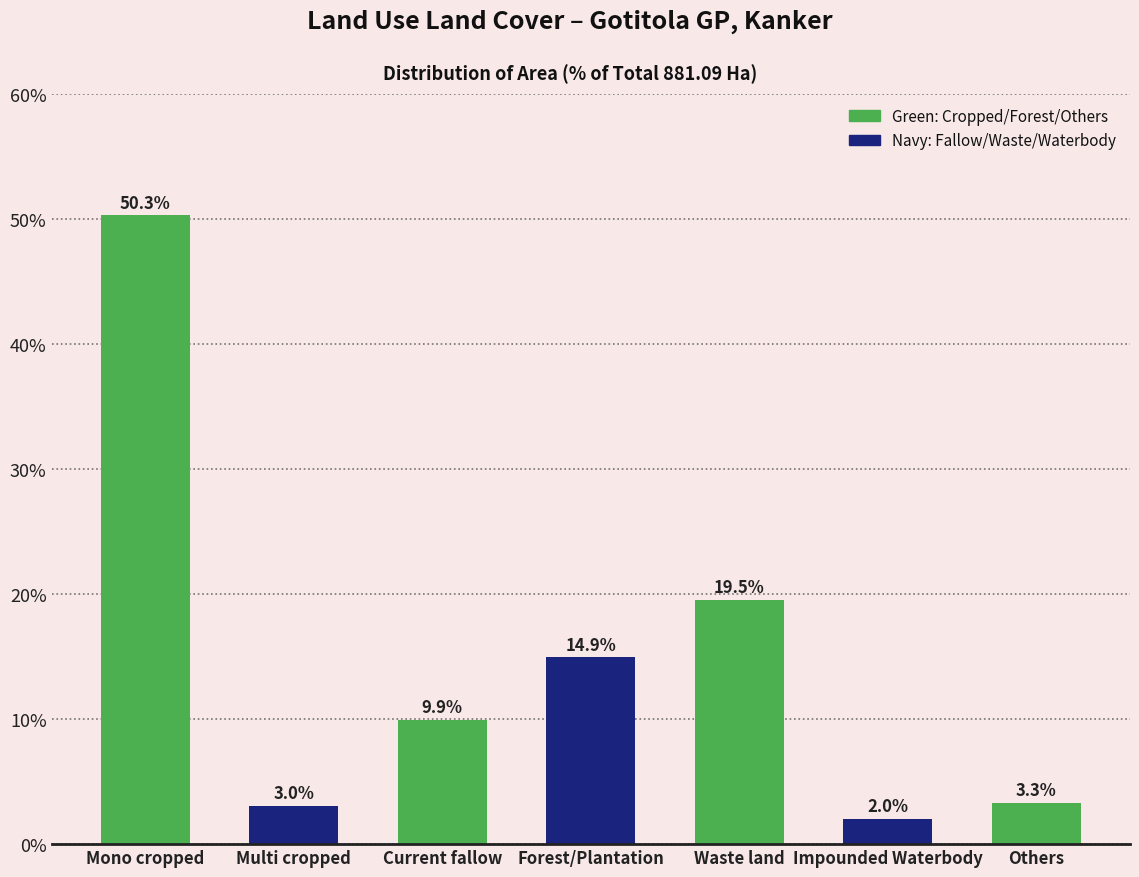

Reading left to right, transcribe all the data shown in this chart.

50.3	3.0	9.9	14.9	19.5	2.0	3.3